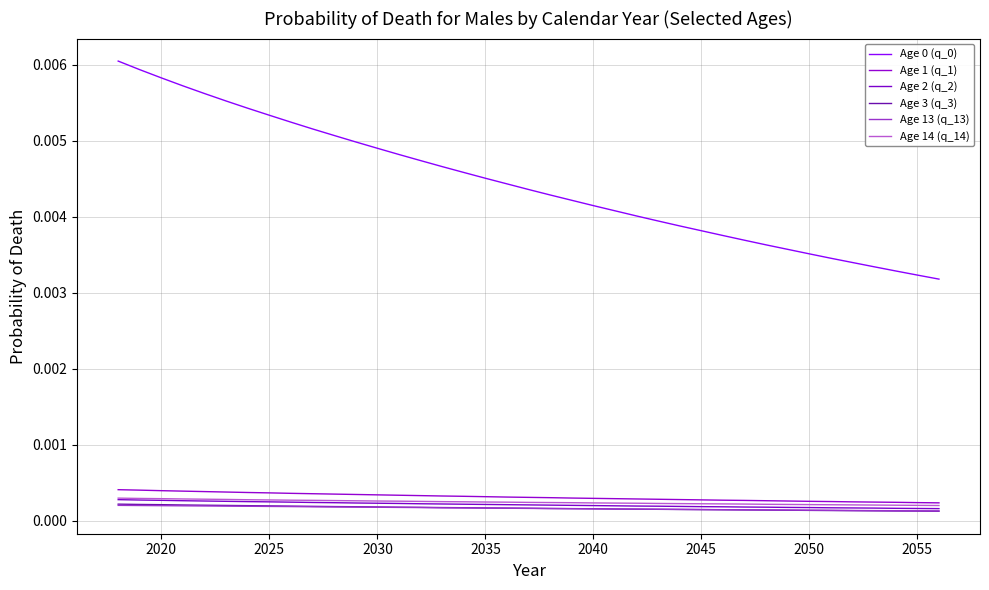

True or false: Age 13 (q_13) and Age 1 (q_1) cross at least once.

False